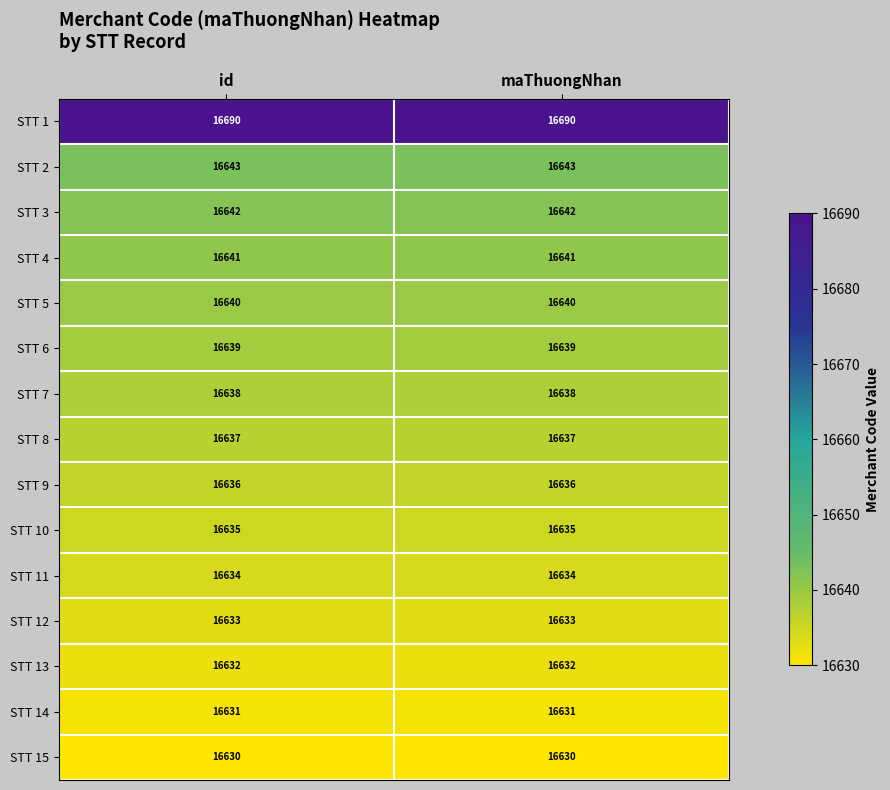

What value does the STT 5 series have at maThuongNhan?

16640